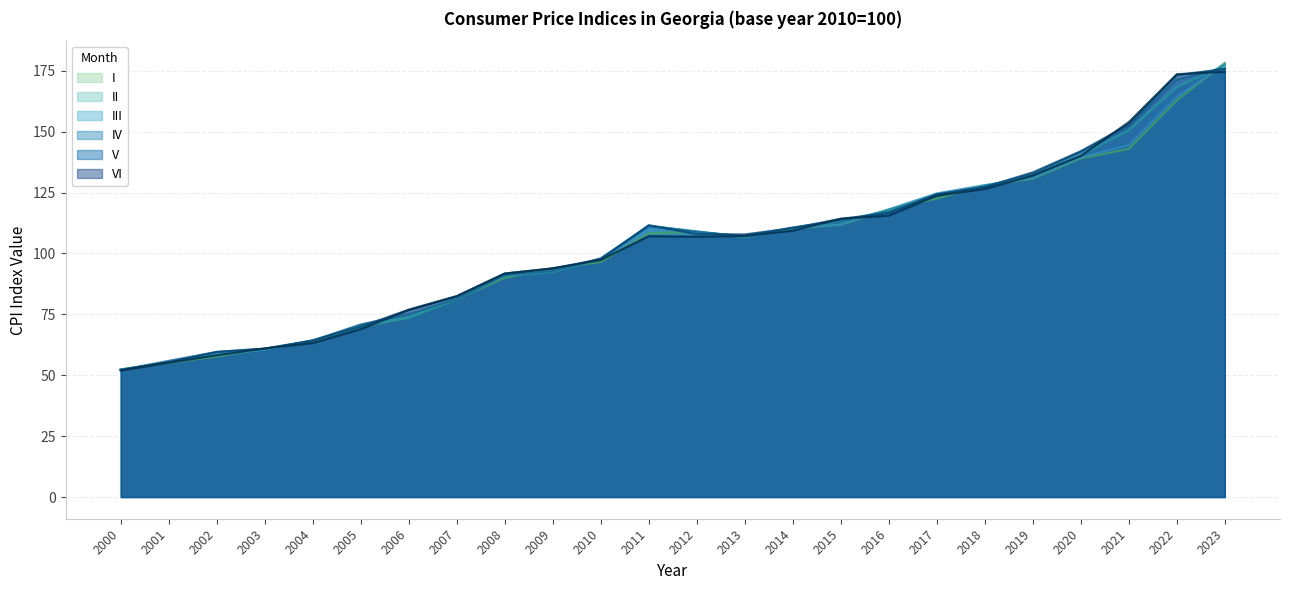

Count the number of data series in this chart.

6